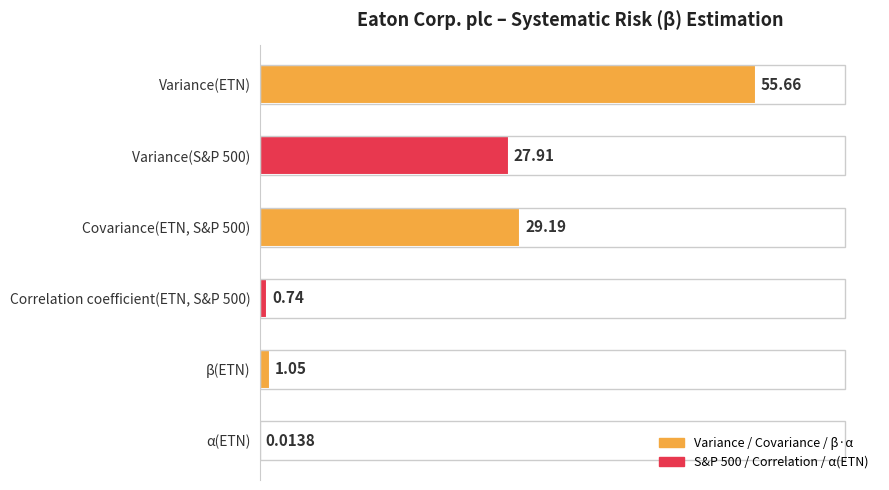

Which label corresponds to the largest value in the chart?

Variance(ETN)